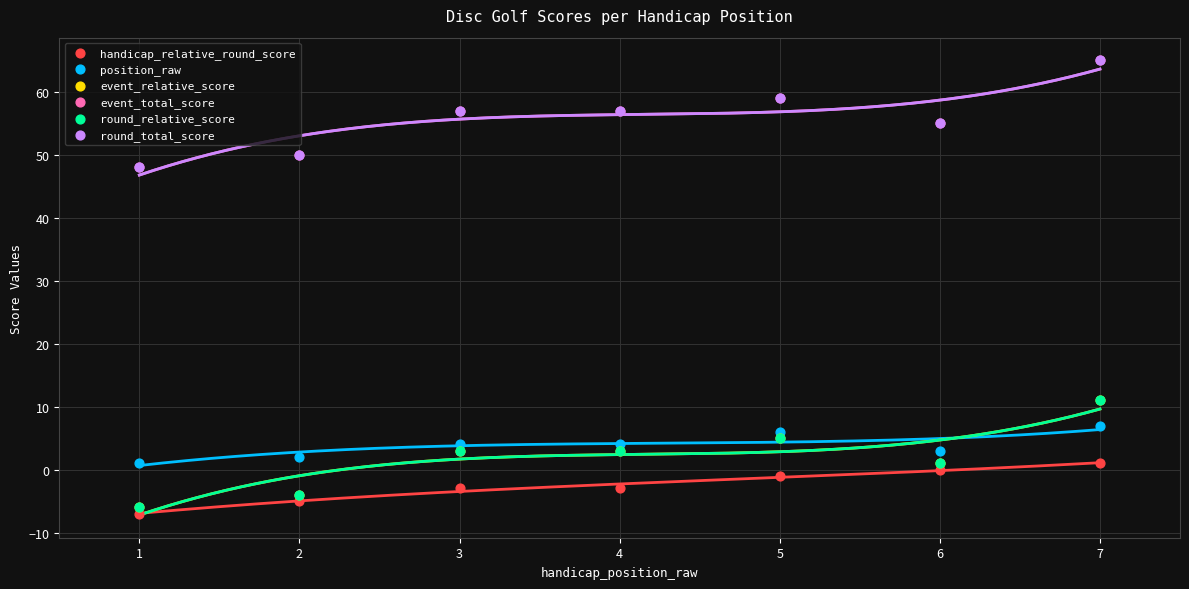

Which series contains the lowest Y value?

handicap_relative_round_score